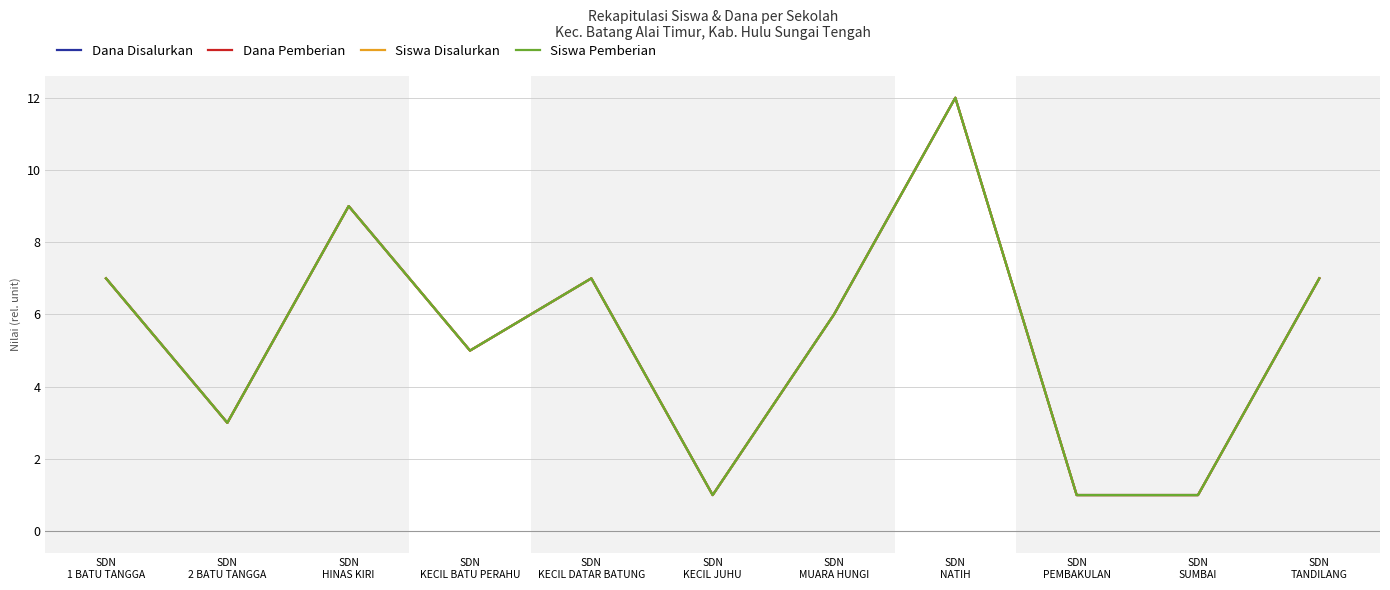

At which category does the chart reach its peak across all series?

SDN
NATIH